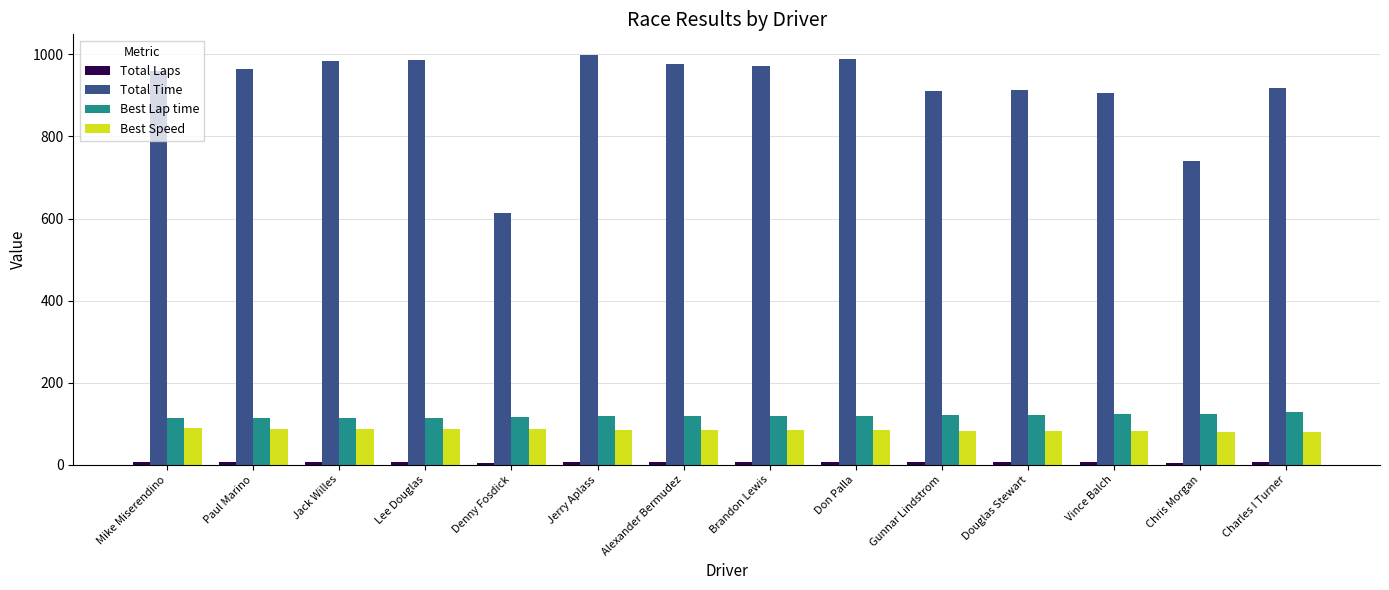

What is the greatest value displayed?

999.1